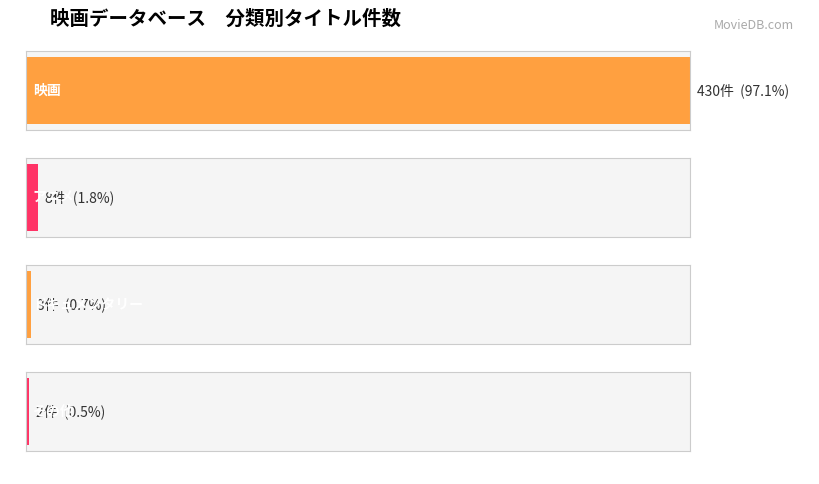

How many data points does each series have?

4